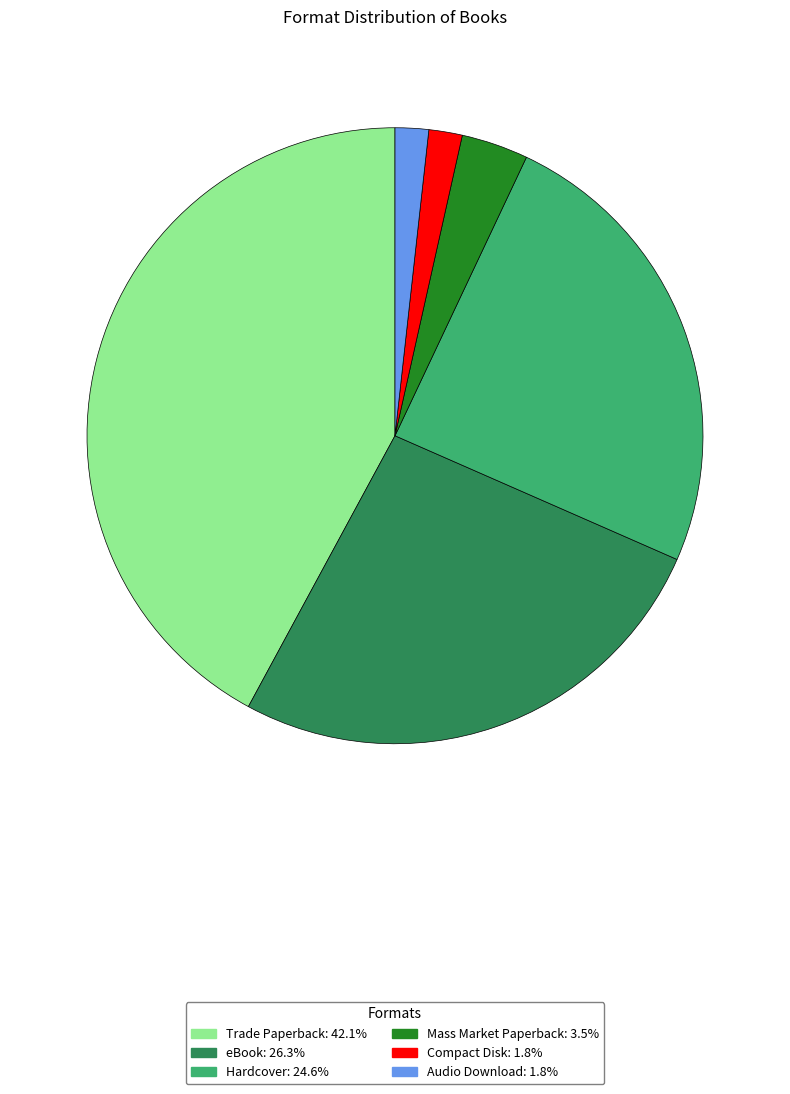

Combined, do Compact Disk and Mass Market Paperback account for over 50%?

No